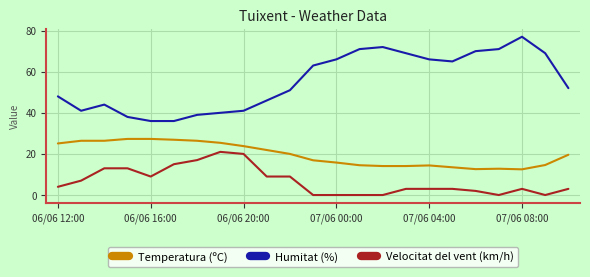

Rank the series by their maximum value, from highest to lowest.

Humitat (%), Temperatura (ºC), Velocitat del vent (km/h)